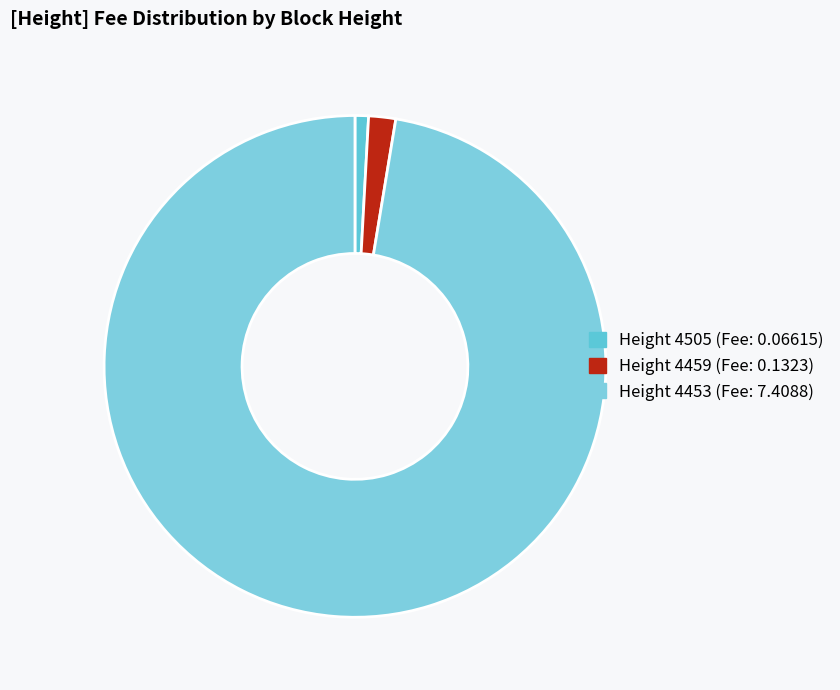

Count the number of slices in the pie.

3